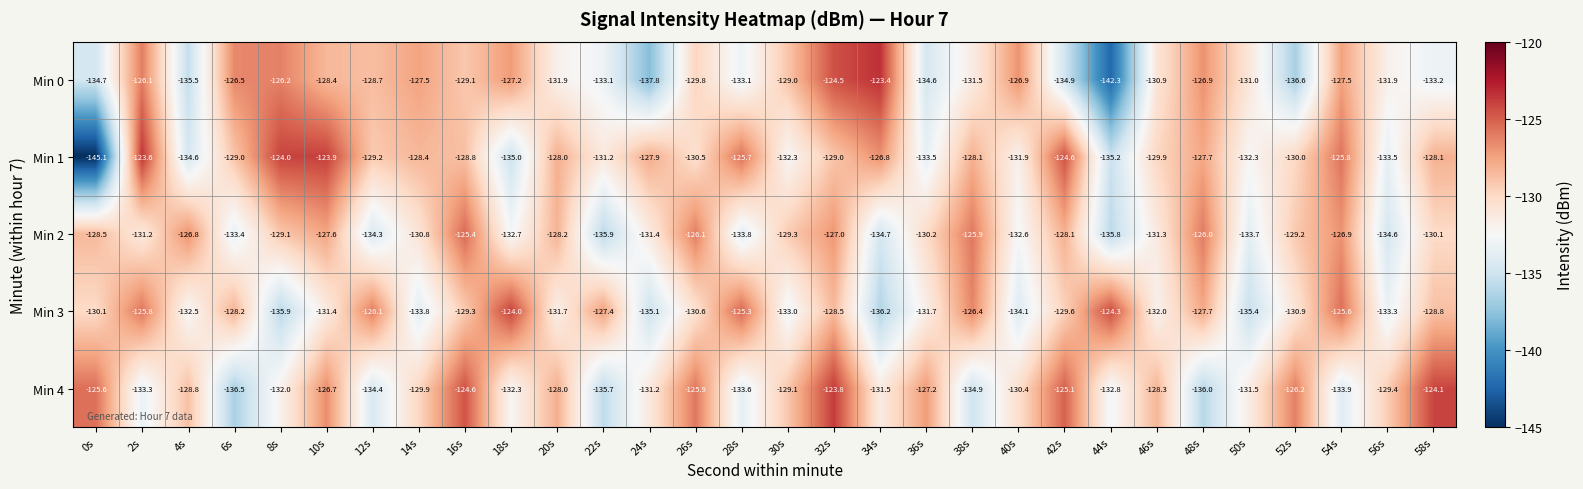

Which series changed the most between 28s and 56s?

Min 3